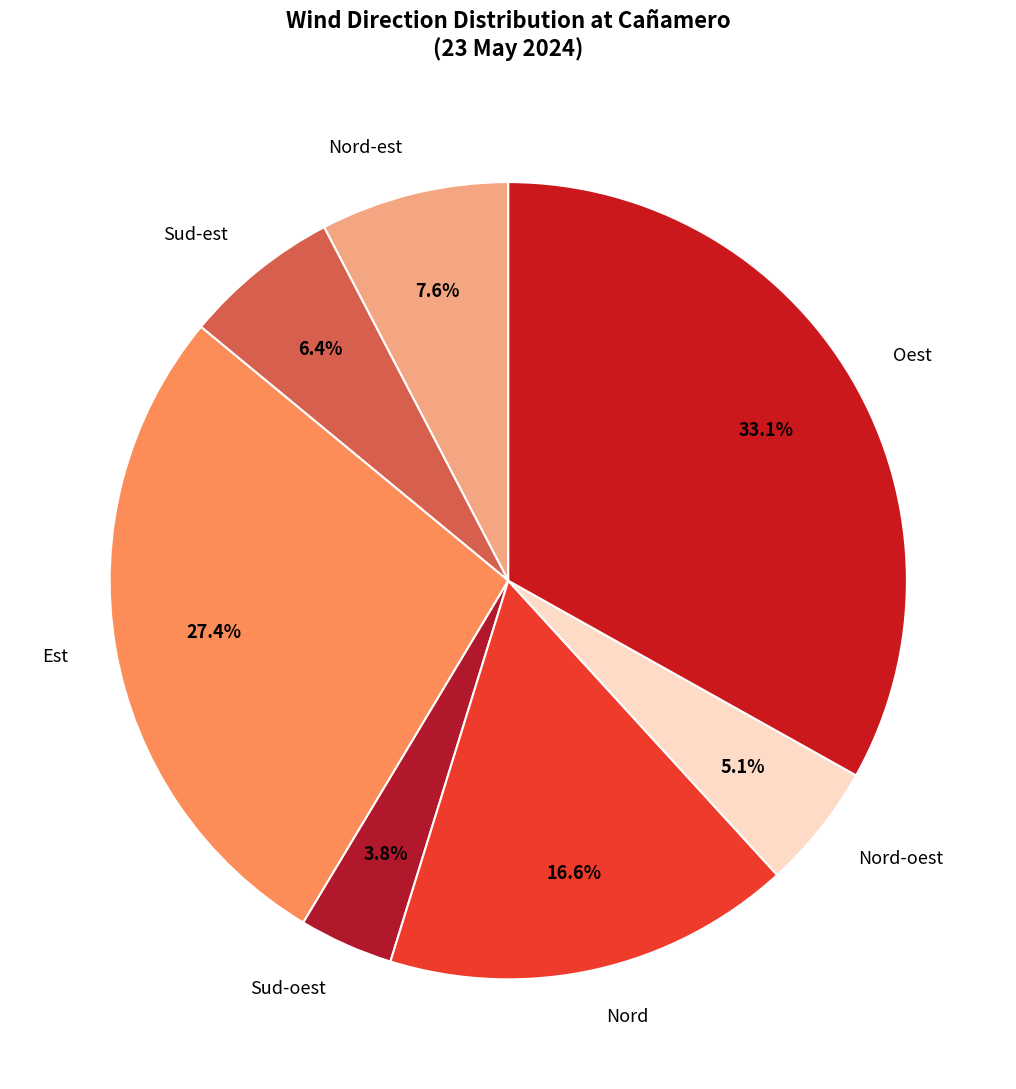

To the nearest percent, what is the average slice percentage?

14%